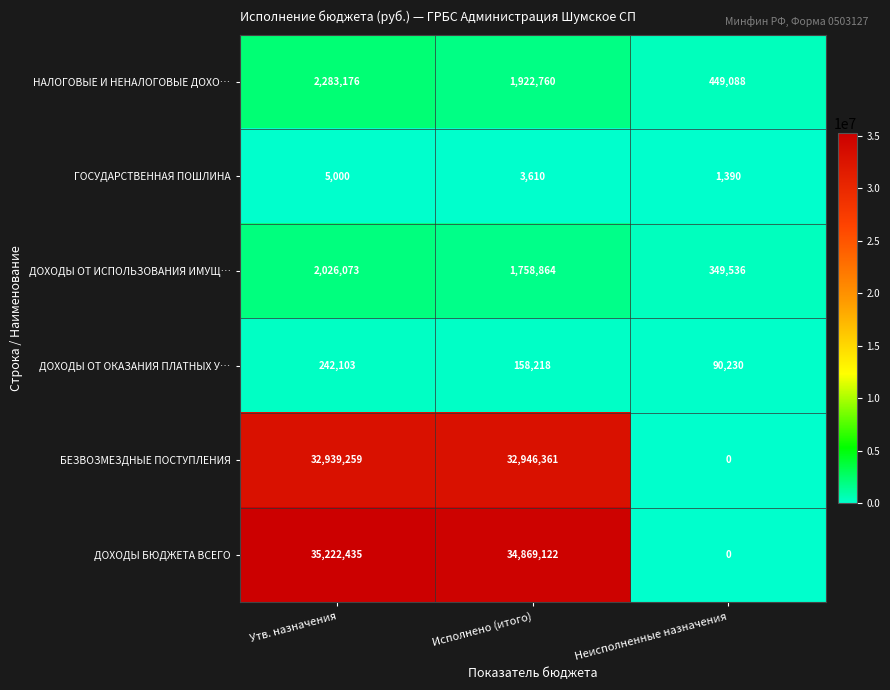

At which category is the sum across all series the highest?

Утв. назначения